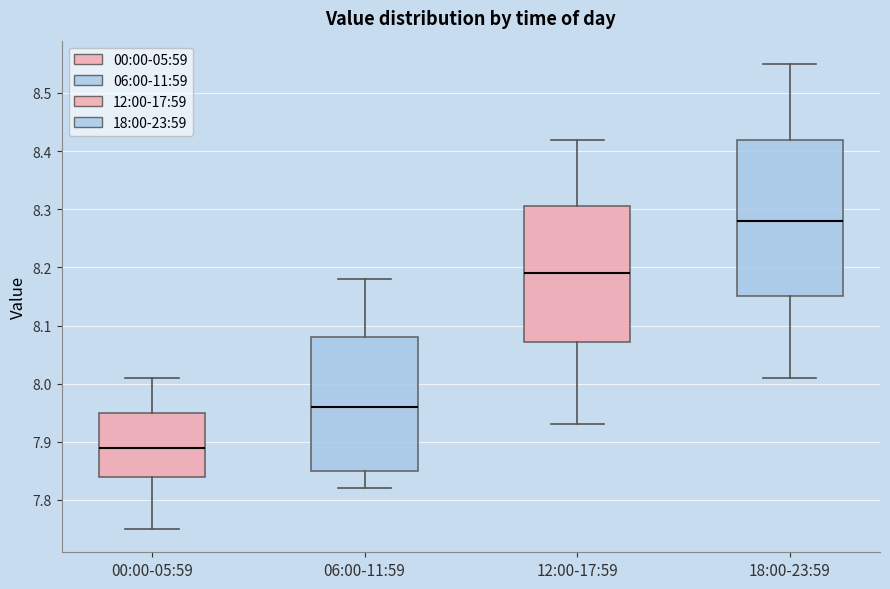

Which box has the highest median line?

18:00-23:59